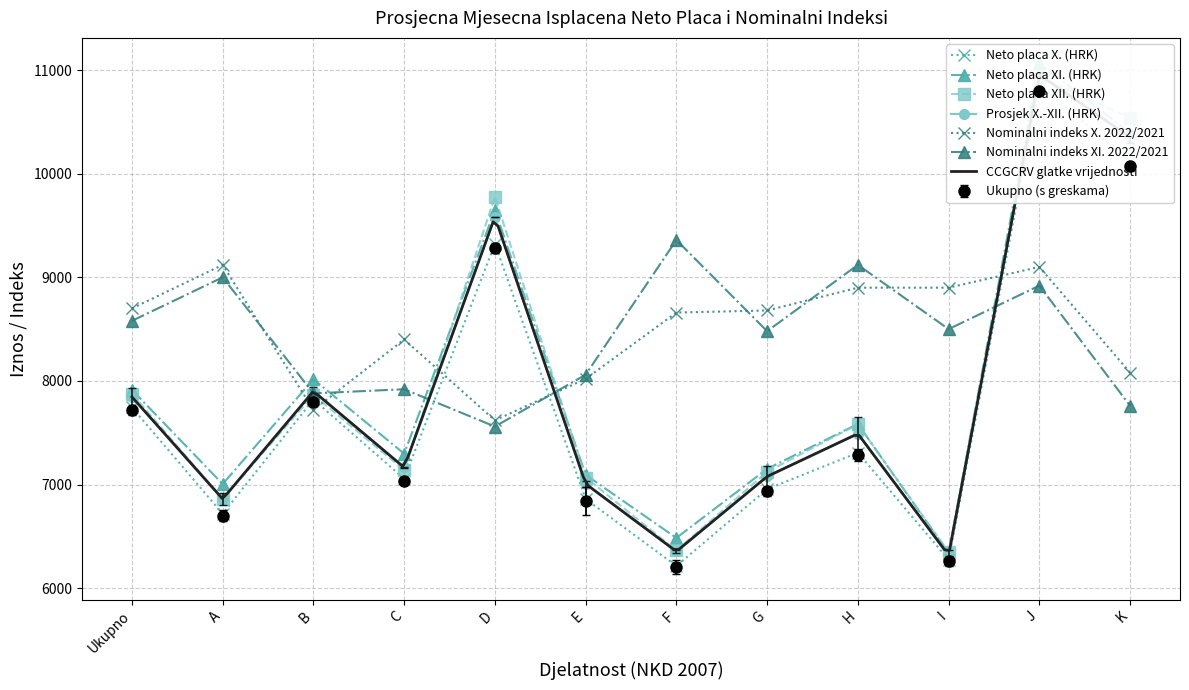

Where is the first local maximum for Neto placa X. (HRK)?

B